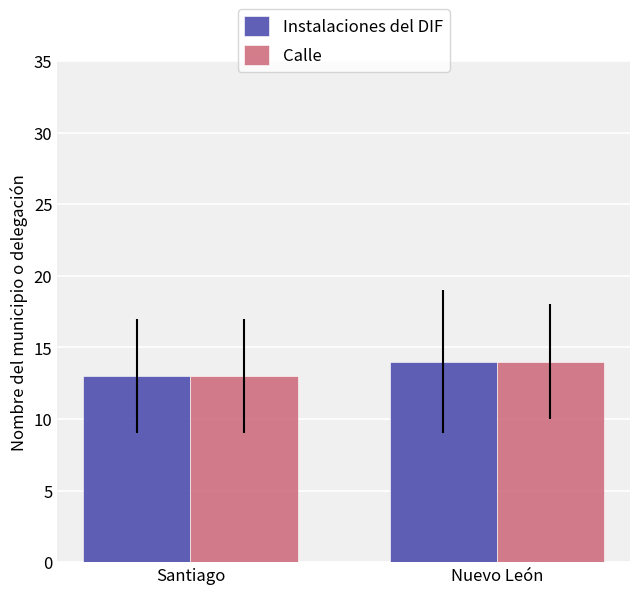

At which category is the sum across all series the highest?

Nuevo León